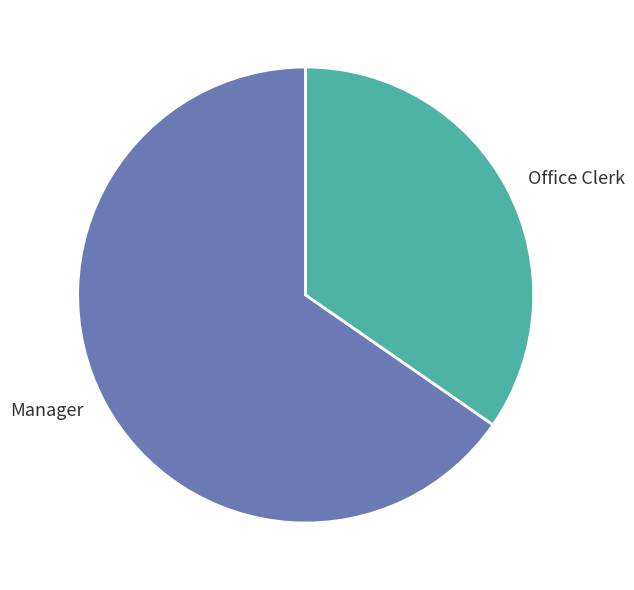

Rank the categories by value from highest to lowest.

Manager, Office Clerk